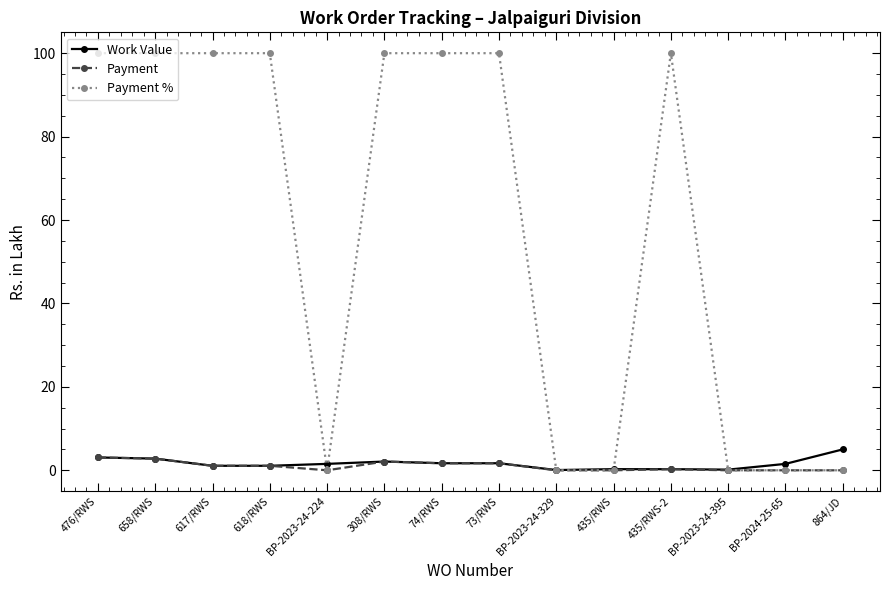

Which series has the largest range (max minus min)?

Payment %